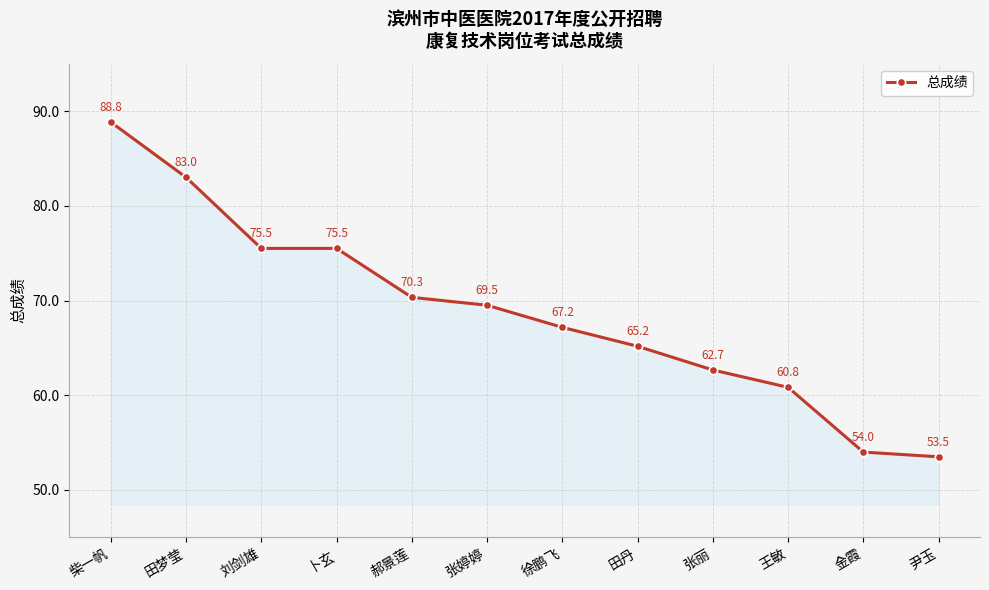

Where is the data nearest to the value 71?

郝景莲